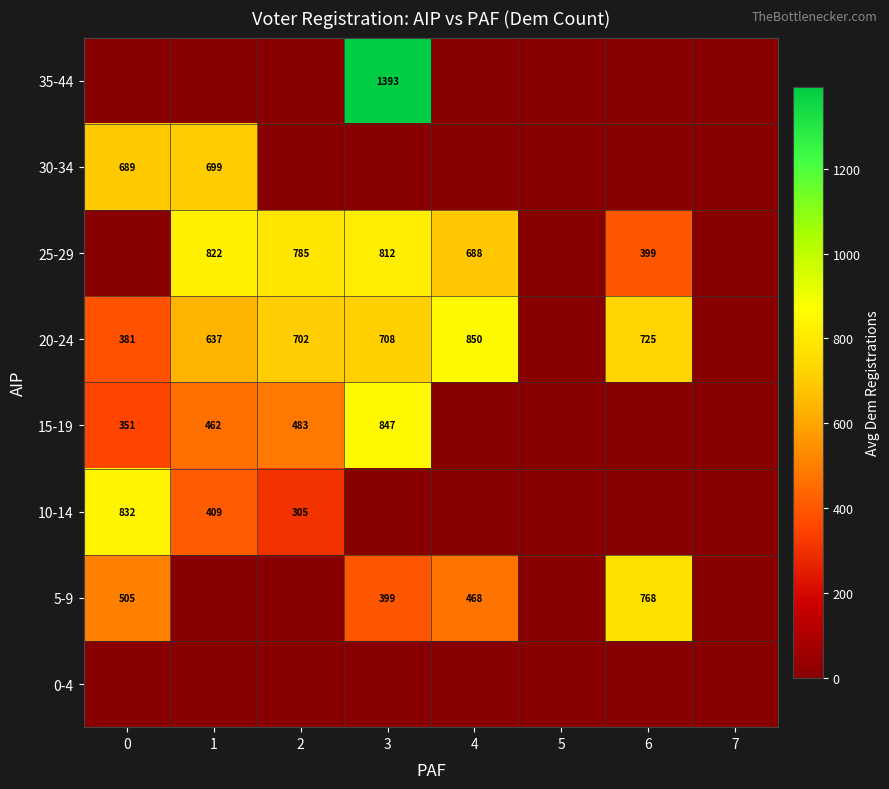

How many distinct data groups are displayed?

8